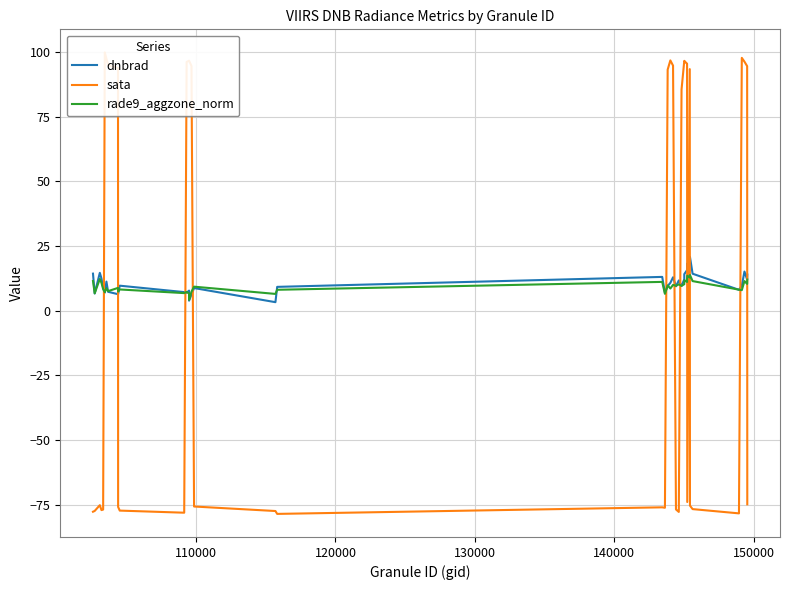

What is the sum of all dnbrad values?

433.6